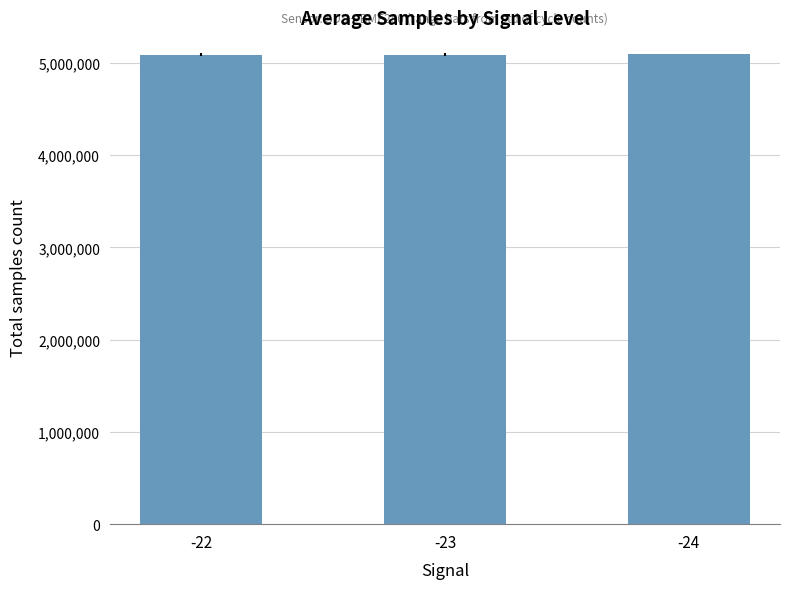

What is the change in value from -23 to -24?

+4987.6